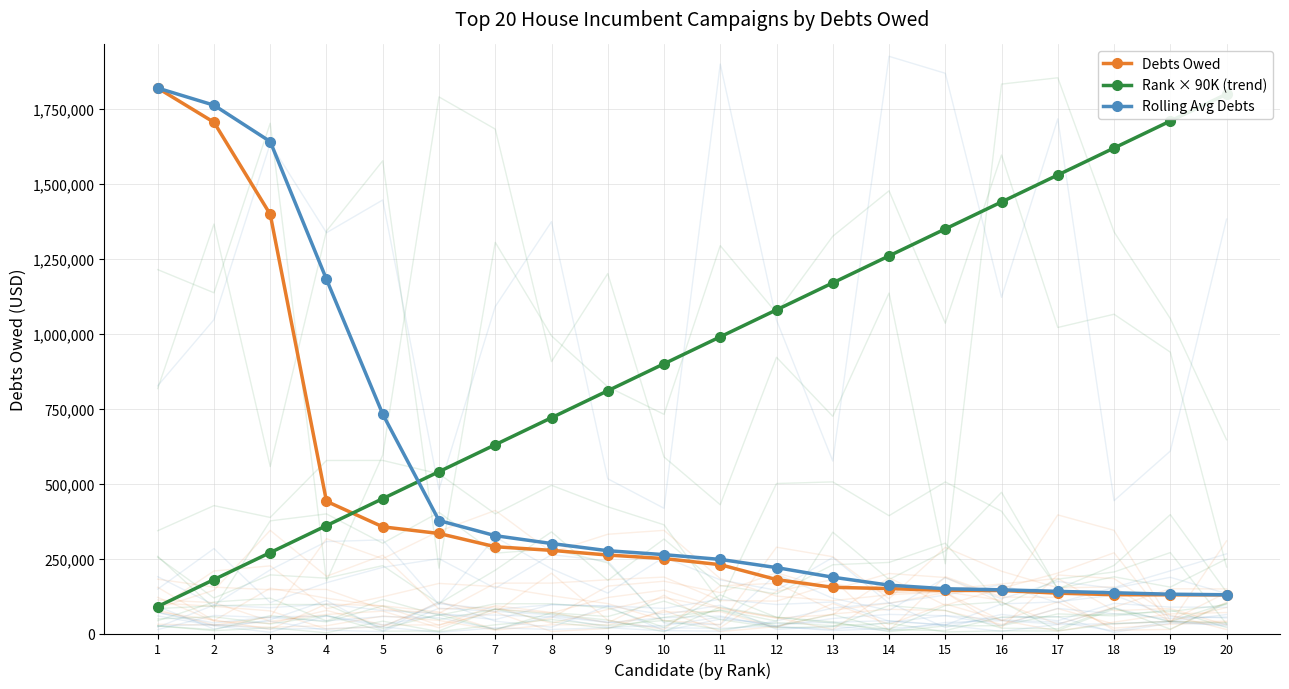

What is the value of the Rank × 90K (trend) point at the 14th from the left?

1260000.0